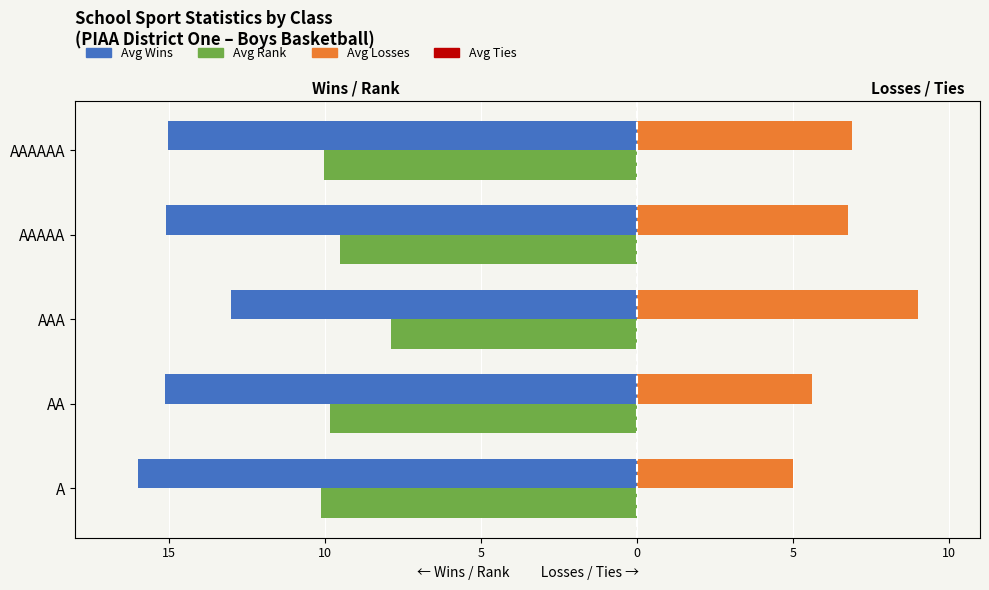

What is the difference between the maximum and second lowest values in the Avg Losses series?

3.4